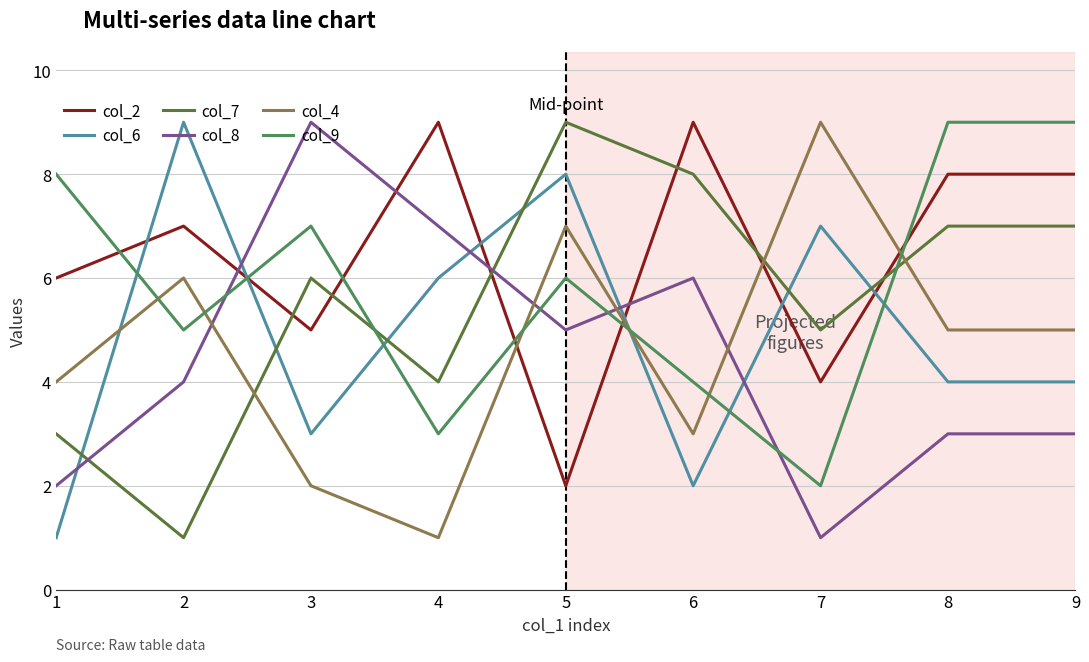

Reading right to left, list all the values displayed in this chart.

col_2: 9=8	8=8	7=4	6=9	5=2	4=9	3=5	2=7	1=6
col_6: 9=4	8=4	7=7	6=2	5=8	4=6	3=3	2=9	1=1
col_7: 9=7	8=7	7=5	6=8	5=9	4=4	3=6	2=1	1=3
col_8: 9=3	8=3	7=1	6=6	5=5	4=7	3=9	2=4	1=2
col_4: 9=5	8=5	7=9	6=3	5=7	4=1	3=2	2=6	1=4
col_9: 9=9	8=9	7=2	6=4	5=6	4=3	3=7	2=5	1=8